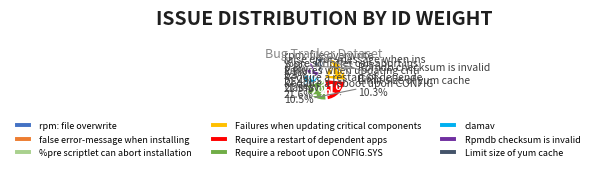

Which category has the biggest portion of the pie?

Require a reboot upon CONFIG.SYS